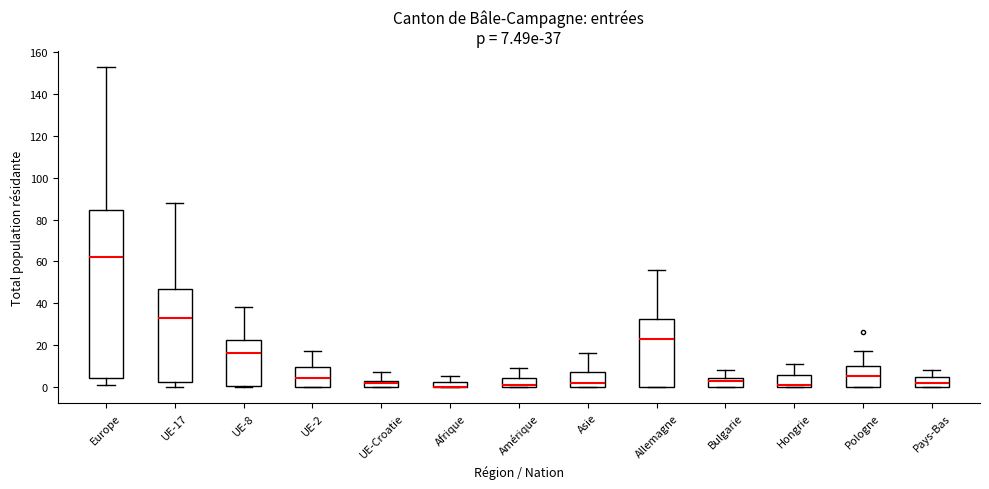

Which box is the tallest, from its lower edge to its upper edge?

Europe